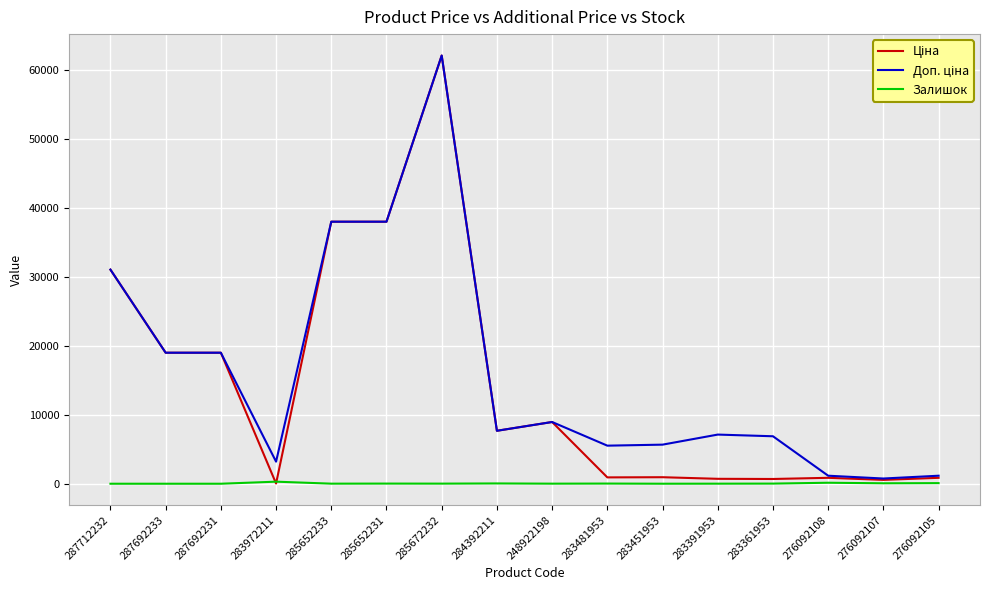

What is the difference between the second highest and second lowest values in the Залишок series?

144.0